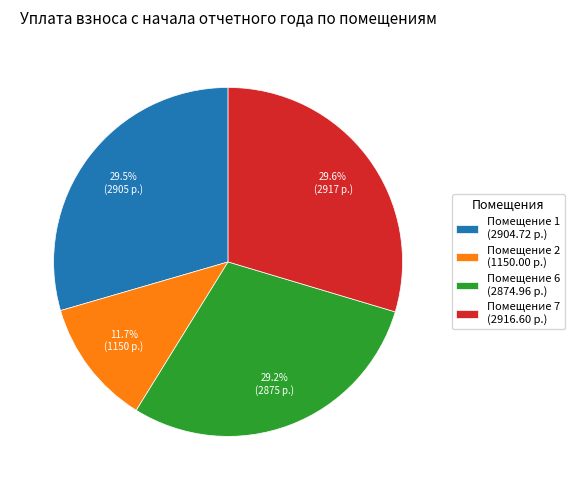

Approximately how many times larger is the value at Помещение 7 (2916.60 р.) compared to Помещение 2 (1150.00 р.)?

2.5